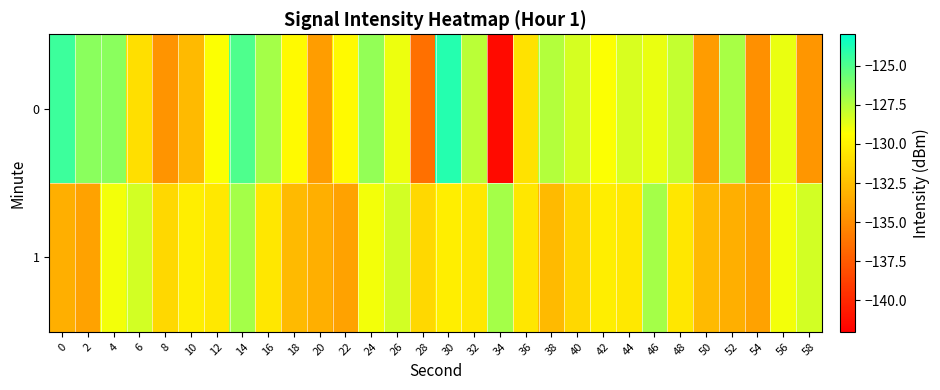

What is the spread (max minus min) of values at 50?

1.5